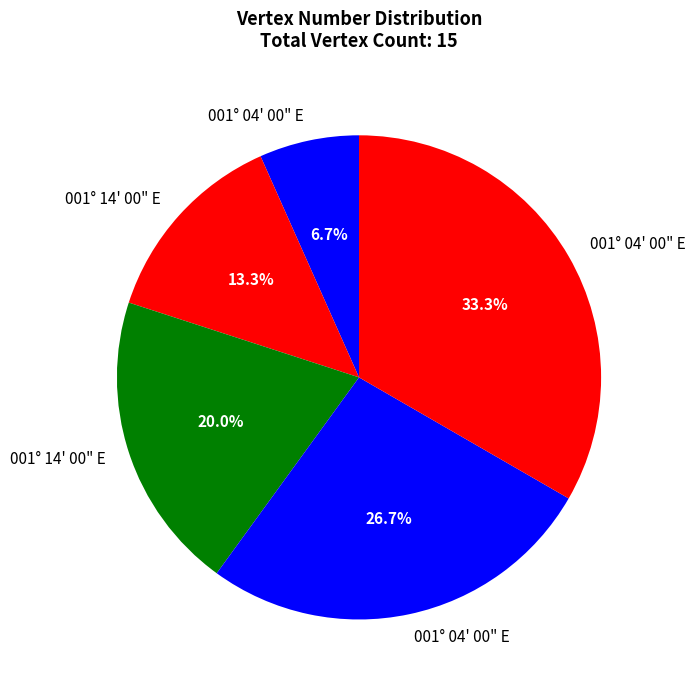

Count the number of slices in the pie.

5